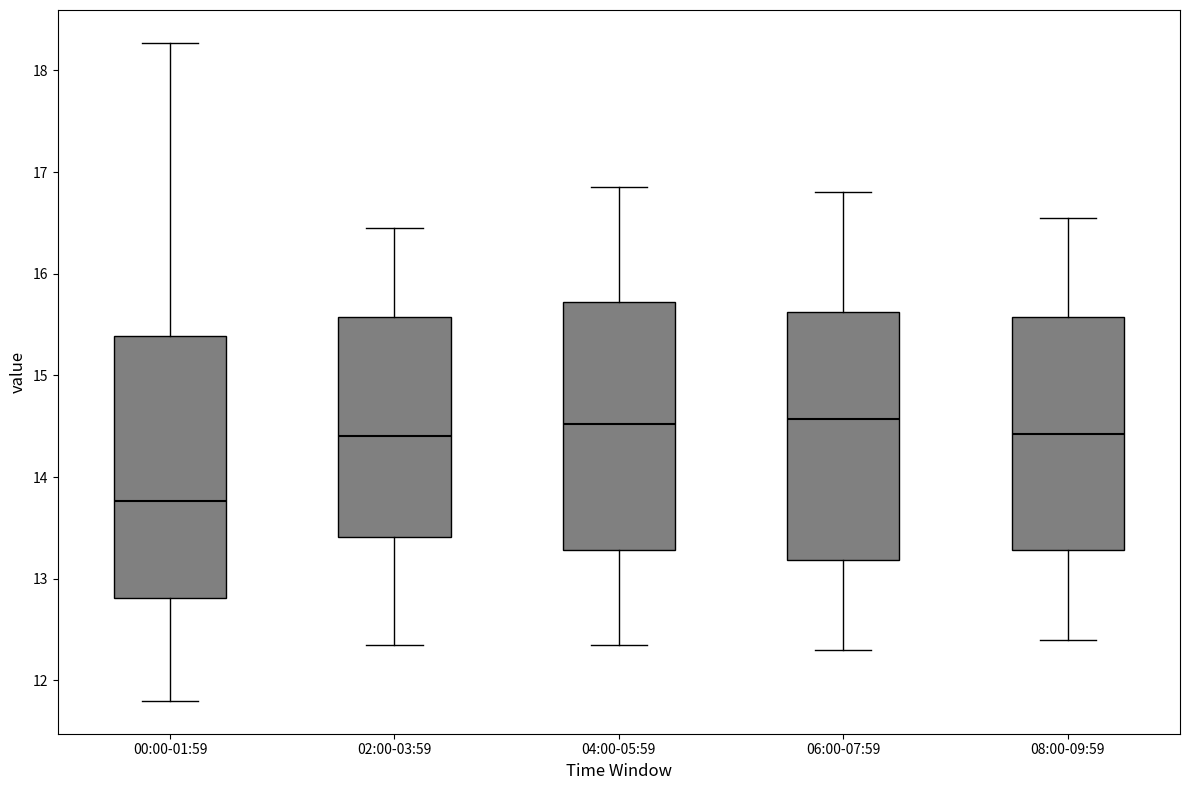

Where is the lower edge of the box for 08:00-09:59 on the y-axis? The values are not printed on the chart, so give them approximately, as read against the axis.

13.3